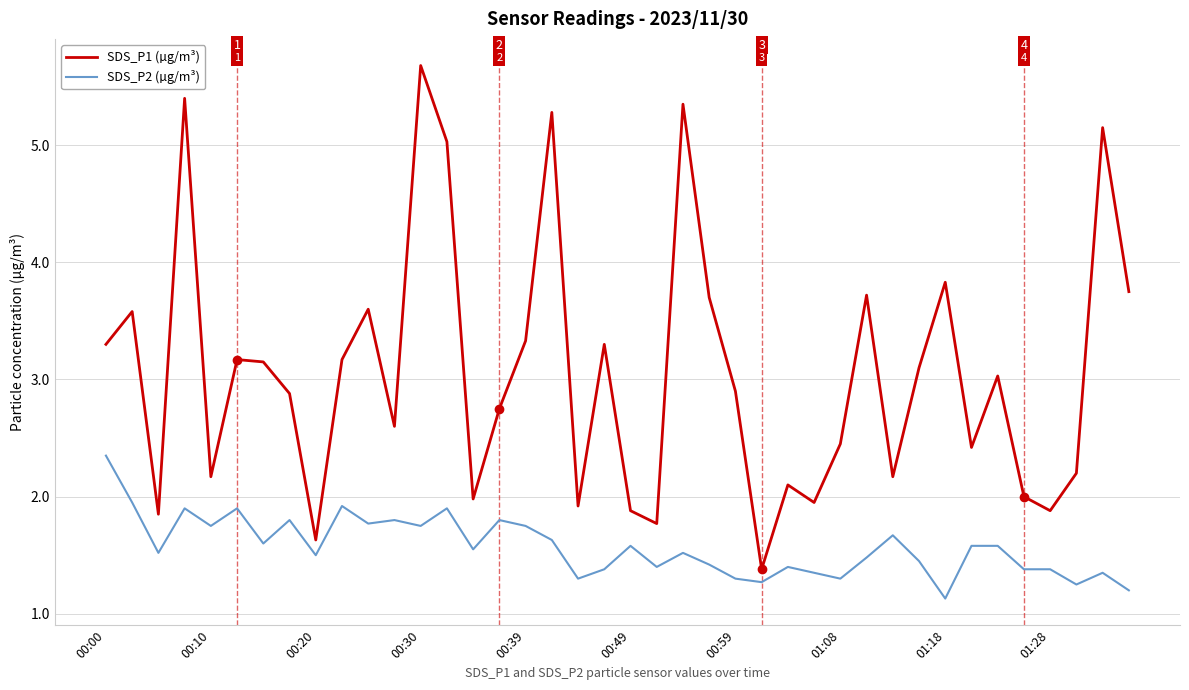

What is the difference between the maximum and minimum values in the SDS_P1 (µg/m³) series?

4.3